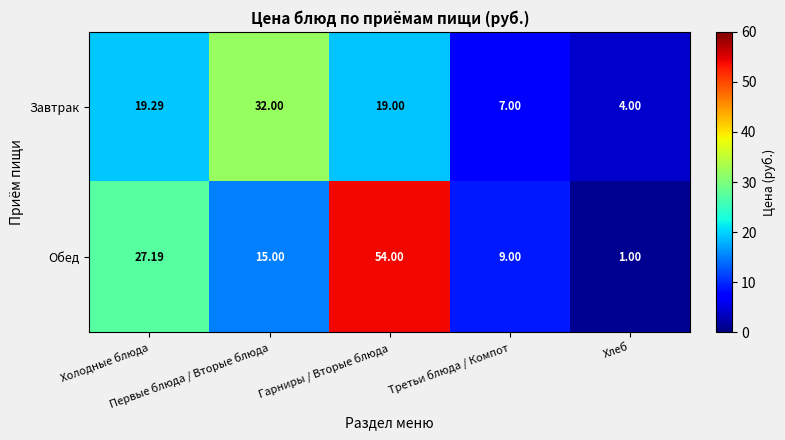

Which series has the largest total across all categories?

Обед